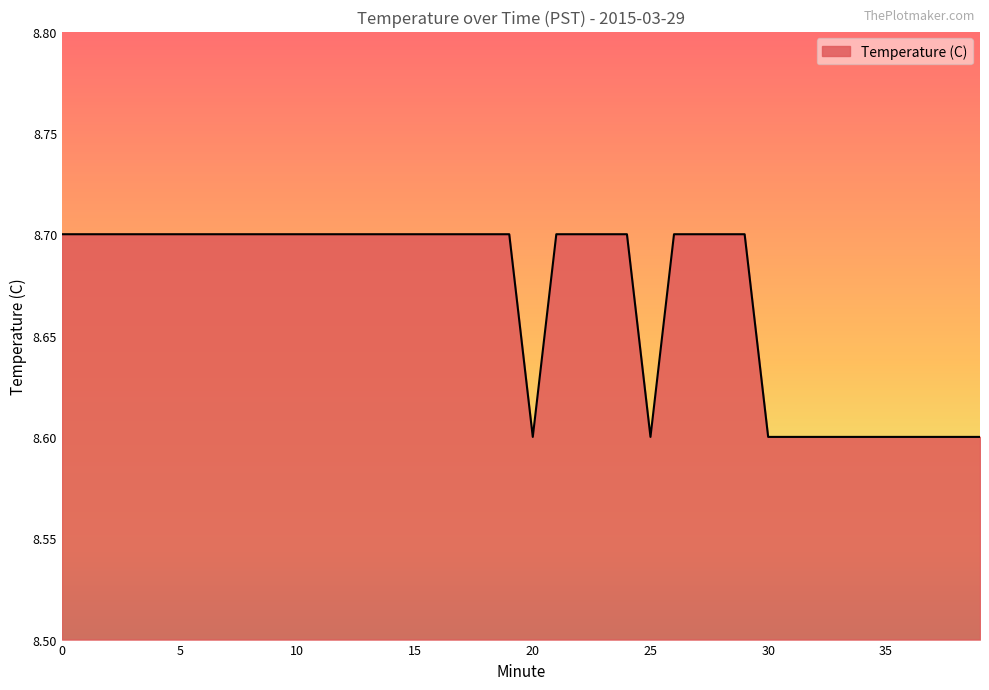

What is the minimum value shown in the chart?

8.6